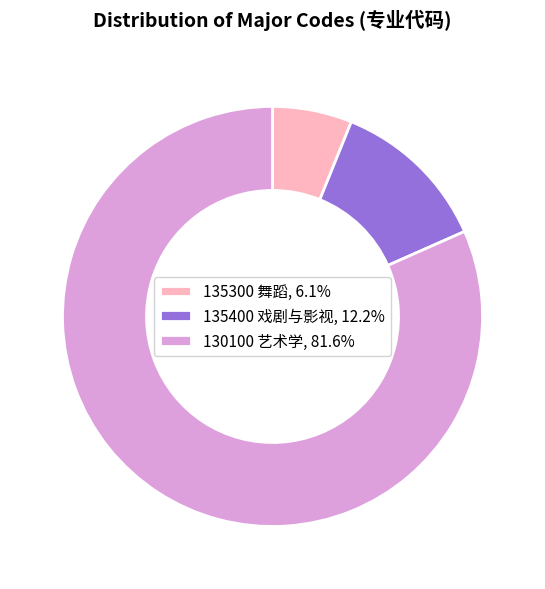

What is the smallest slice in the pie chart?

135300